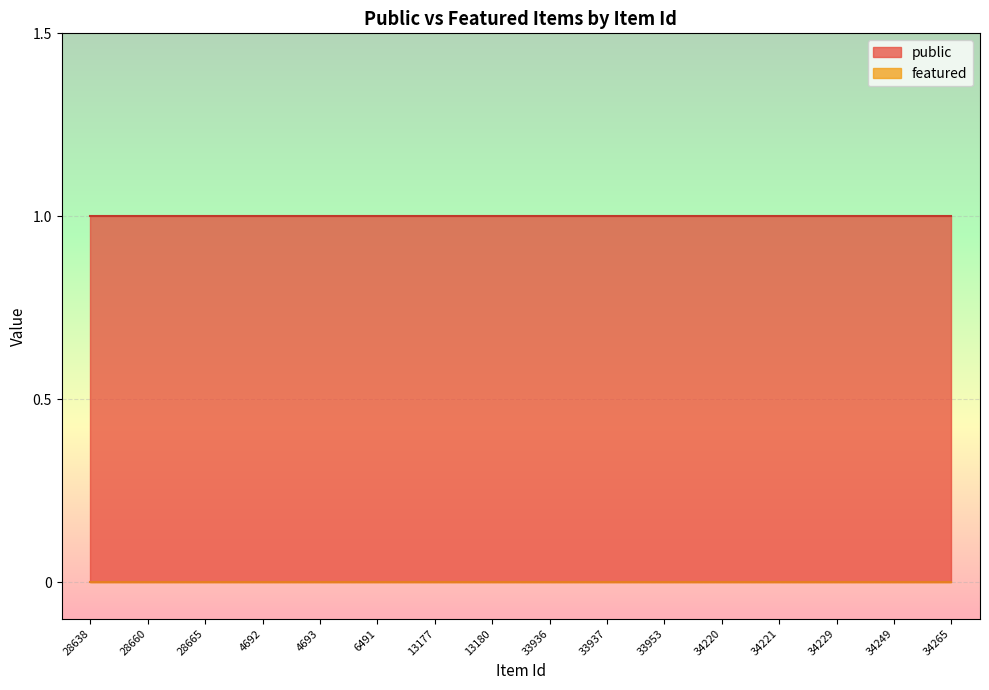

Rank the series by their maximum value, from highest to lowest.

public, featured